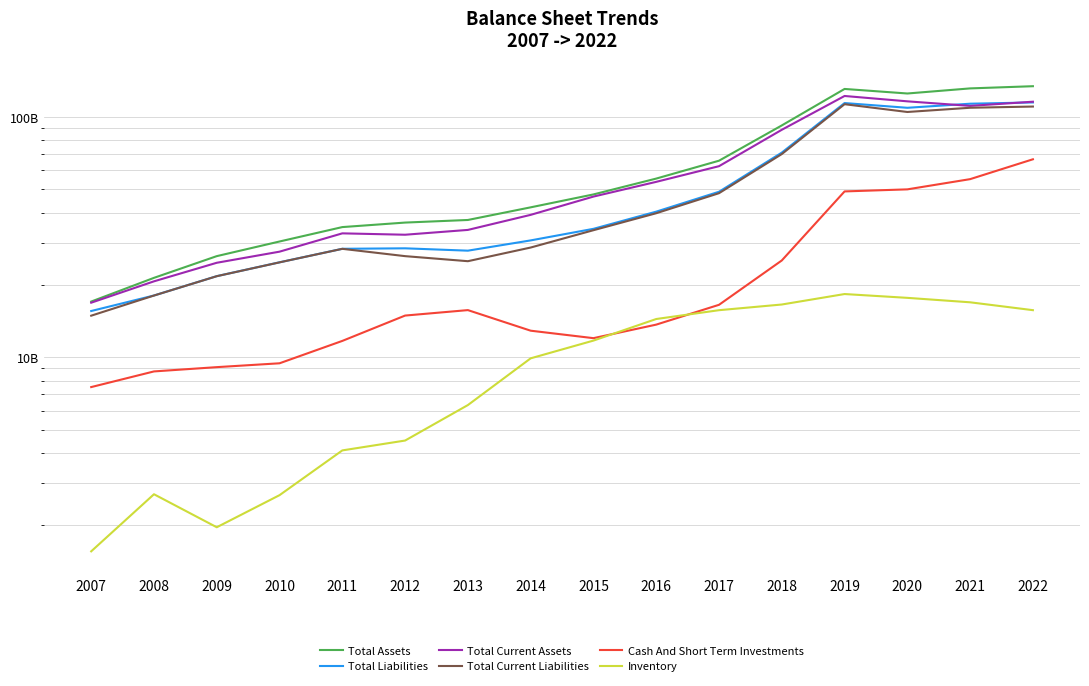

At which category does the chart reach its peak across all series?

2022